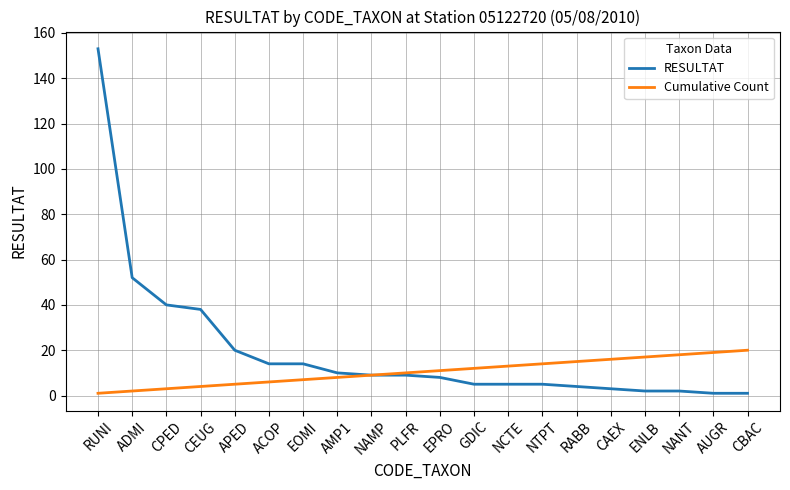

Reading left to right, list all the values displayed in this chart.

RESULTAT: 153	52	40	38	20	14	14	10	9	9	8	5	5	5	4	3	2	2	1	1
Cumulative Count: 1	2	3	4	5	6	7	8	9	10	11	12	13	14	15	16	17	18	19	20